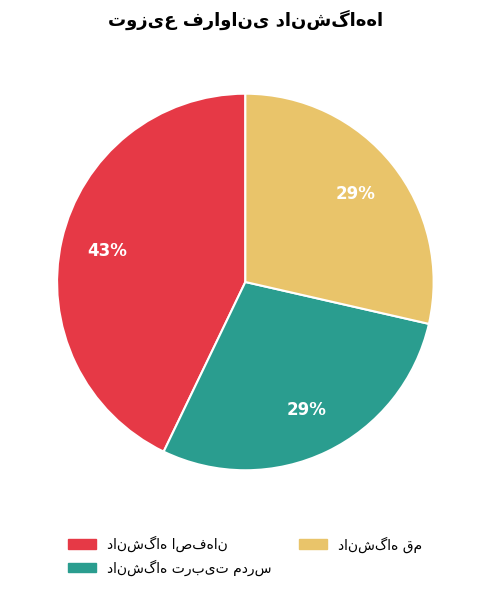

Count the number of slices in the pie.

3